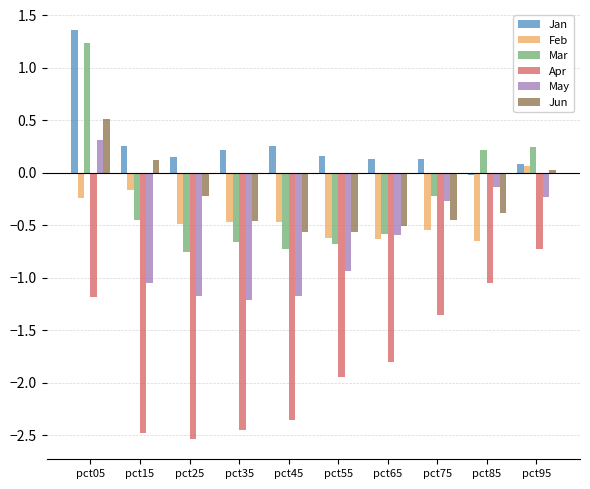

What is the approximate value of Feb at pct55?

-0.6